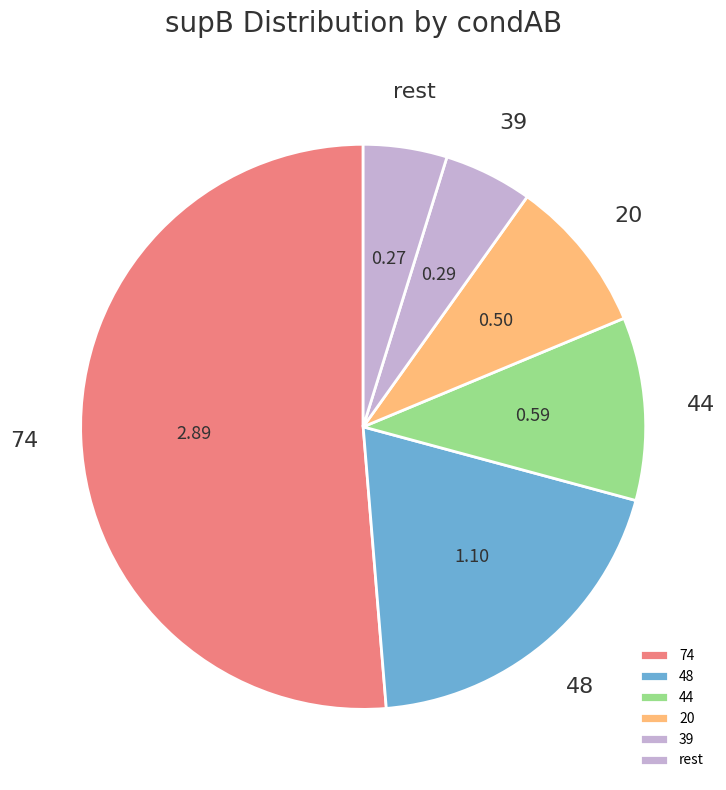

Is 74 the majority of the pie?

Yes